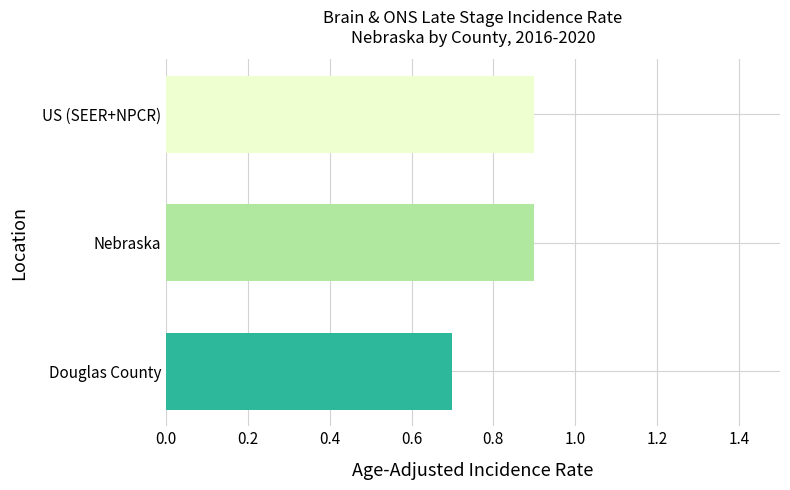

What is the sum of all values?

2.5